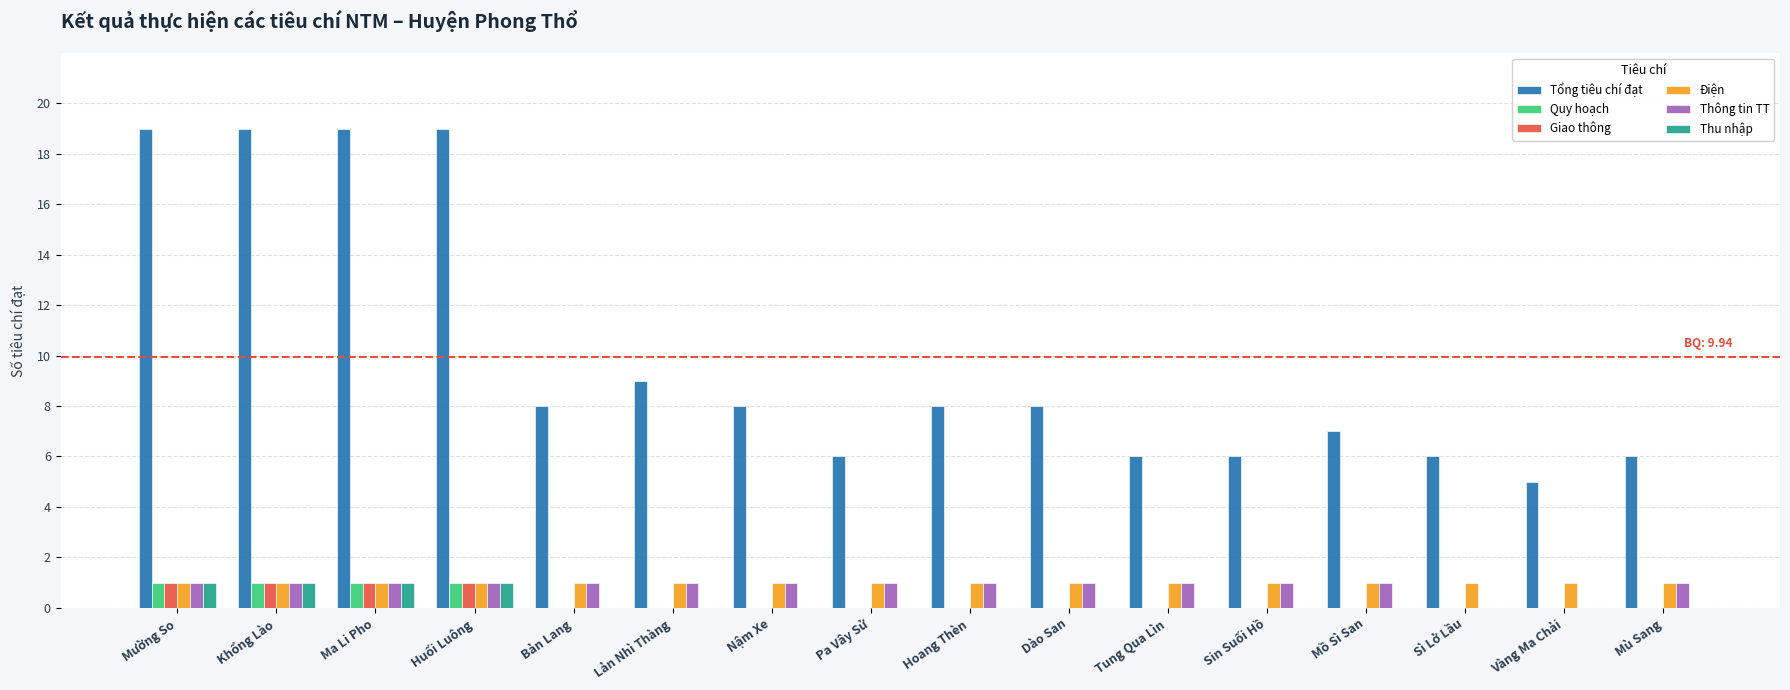

How many groups of bars are there?

16